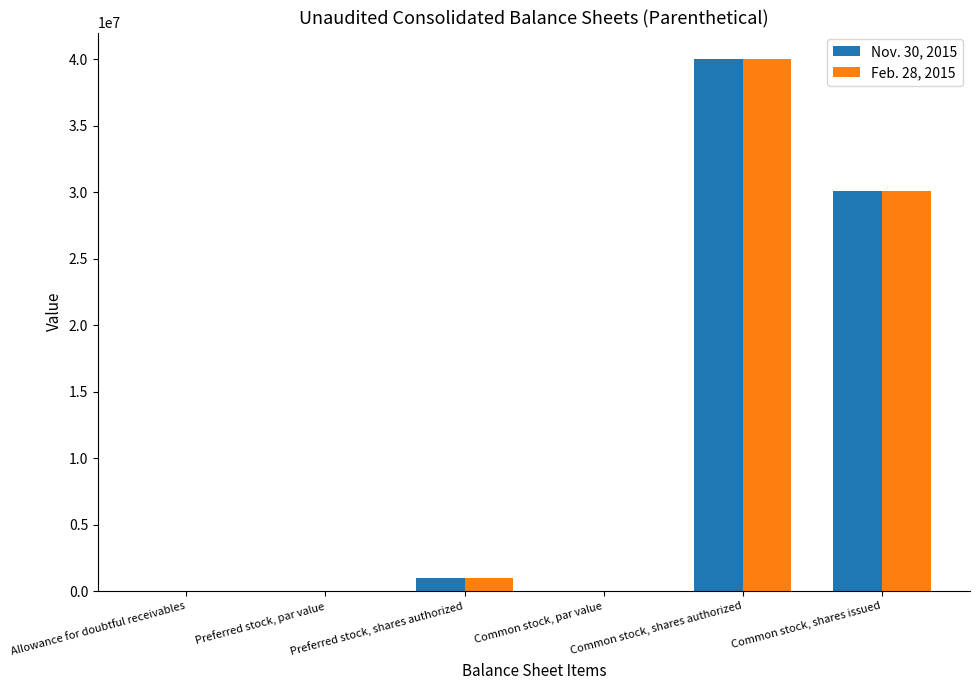

What is the total value across all series at Common stock, shares authorized?

80000000.0